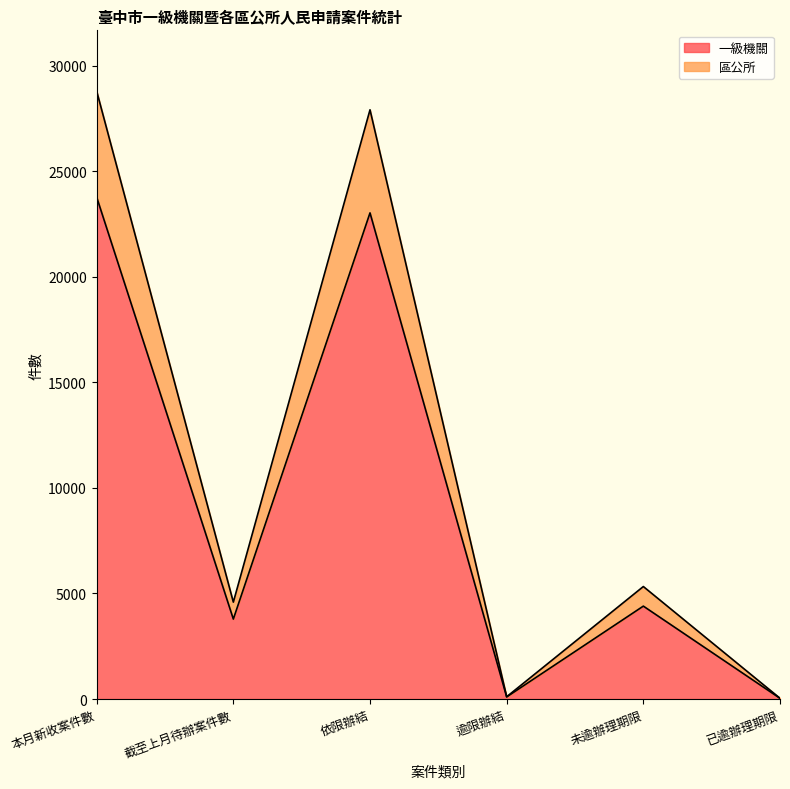

Does the chart display data point markers on the line(s)?

No